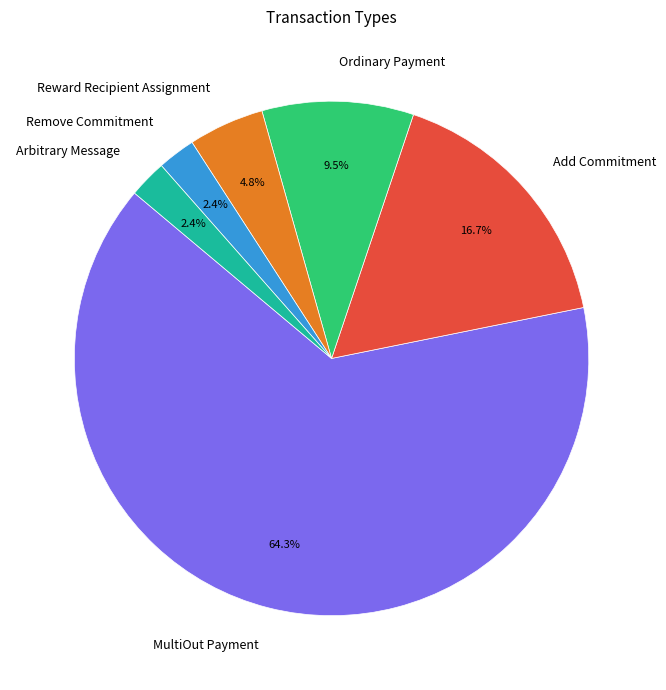

Combined, do Ordinary Payment and Add Commitment account for over 50%?

No